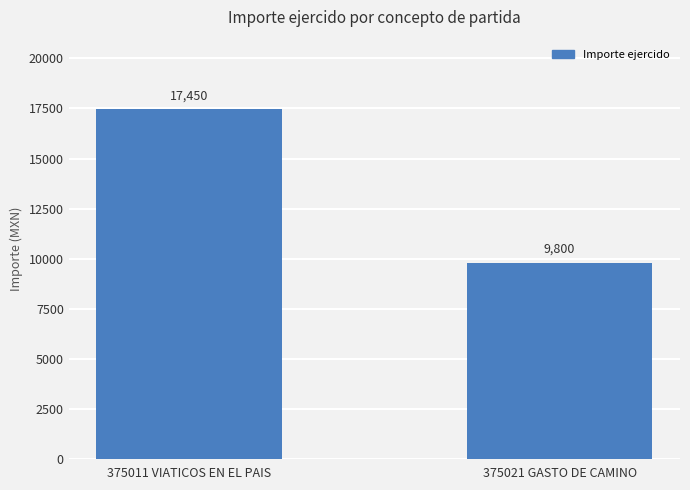

Count the values in the range 9800 to 17450.

2